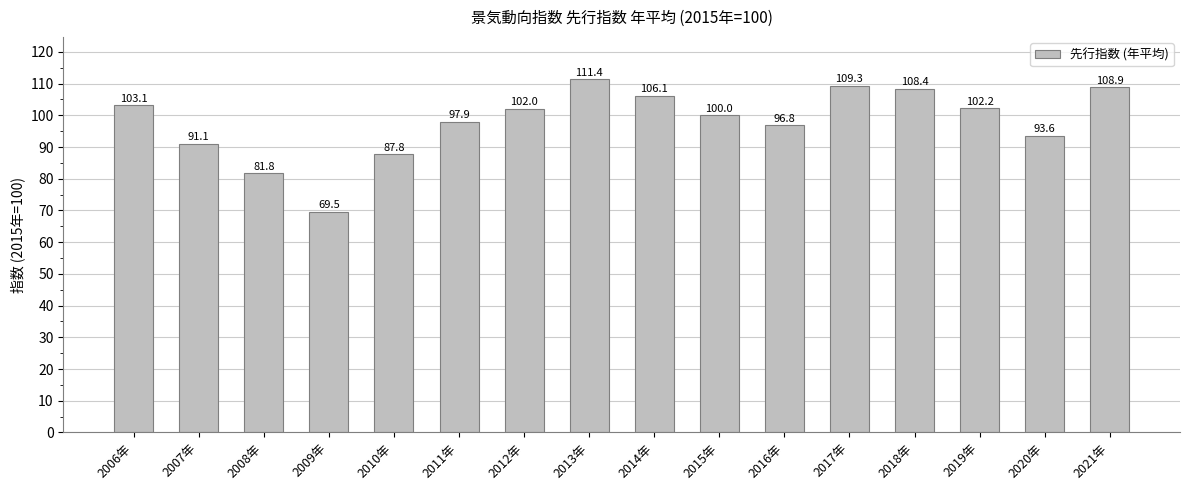

The value at 2007年 is 91.1. True or false?

True